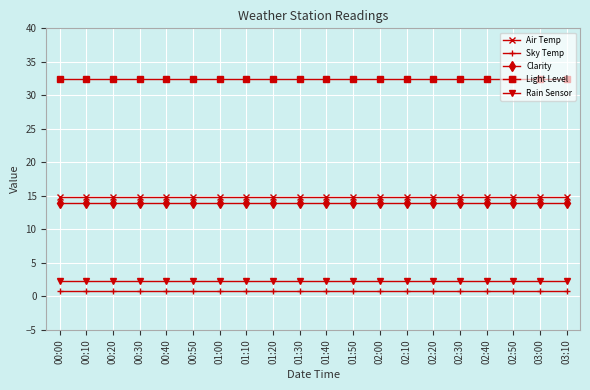

Does the chart display data point markers on the line(s)?

Yes